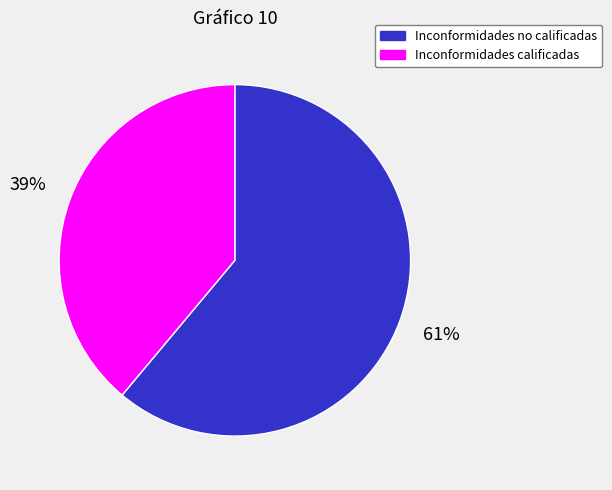

Approximately how many times larger is the value at Inconformidades calificadas compared to Inconformidades no calificadas?

0.6